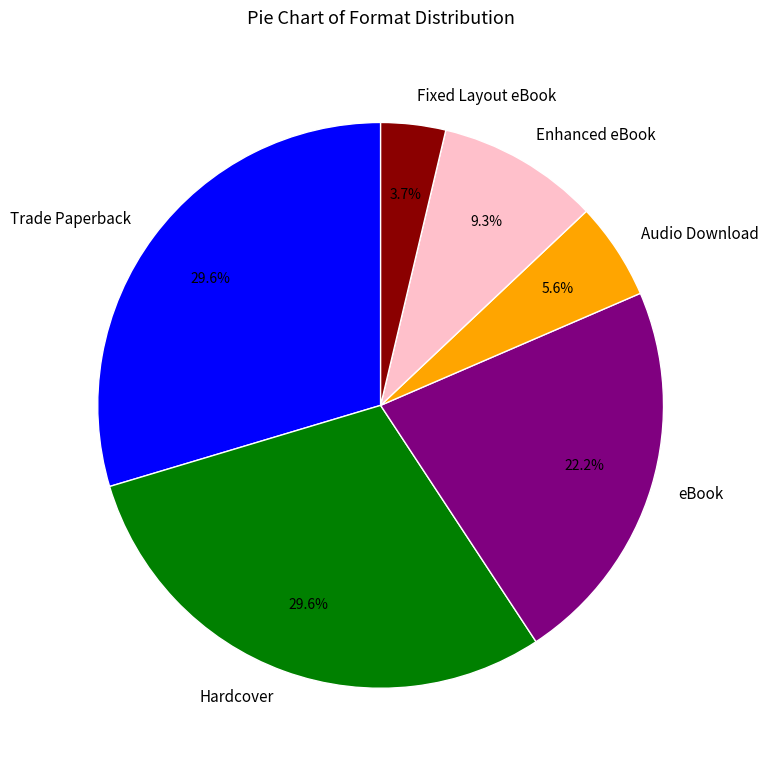

To the nearest percent, what percentage of the pie is Hardcover?

30%